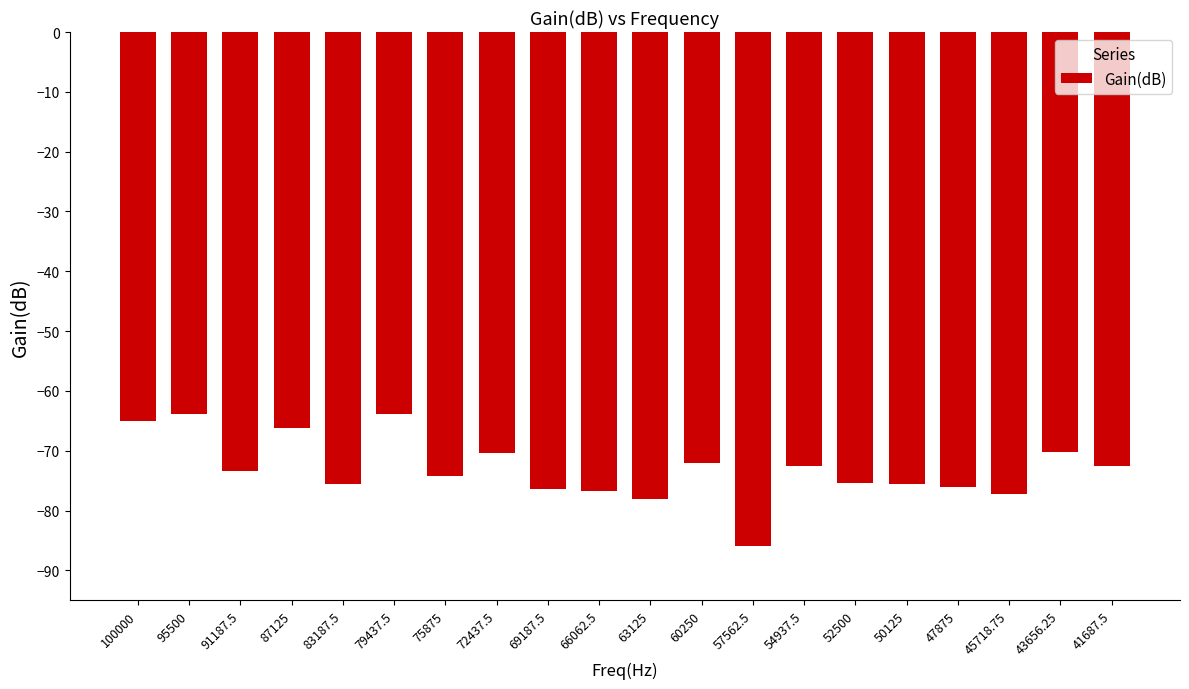

What is the sum of the values at 79437.5 and 47875?

-139.8